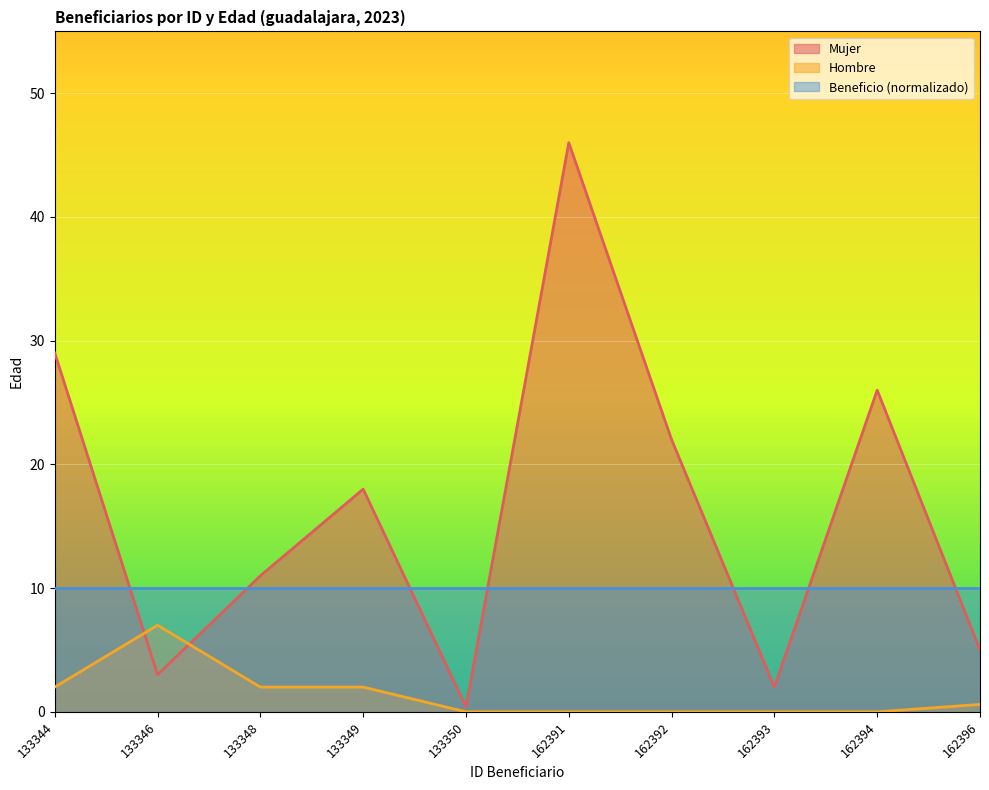

What is the value of the Mujer point at the 7th from the left?

22.0